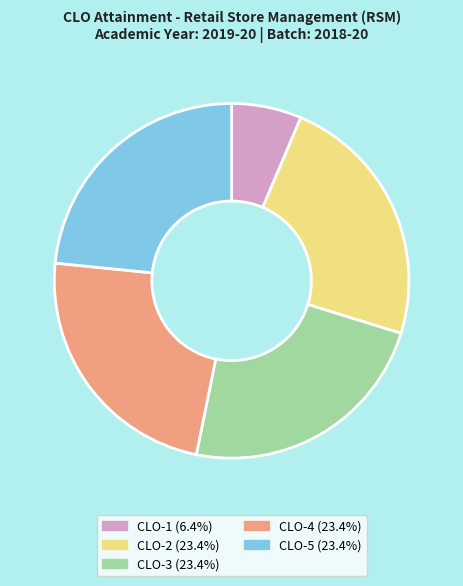

Is the sum of CLO-5 and CLO-4 greater than half?

No